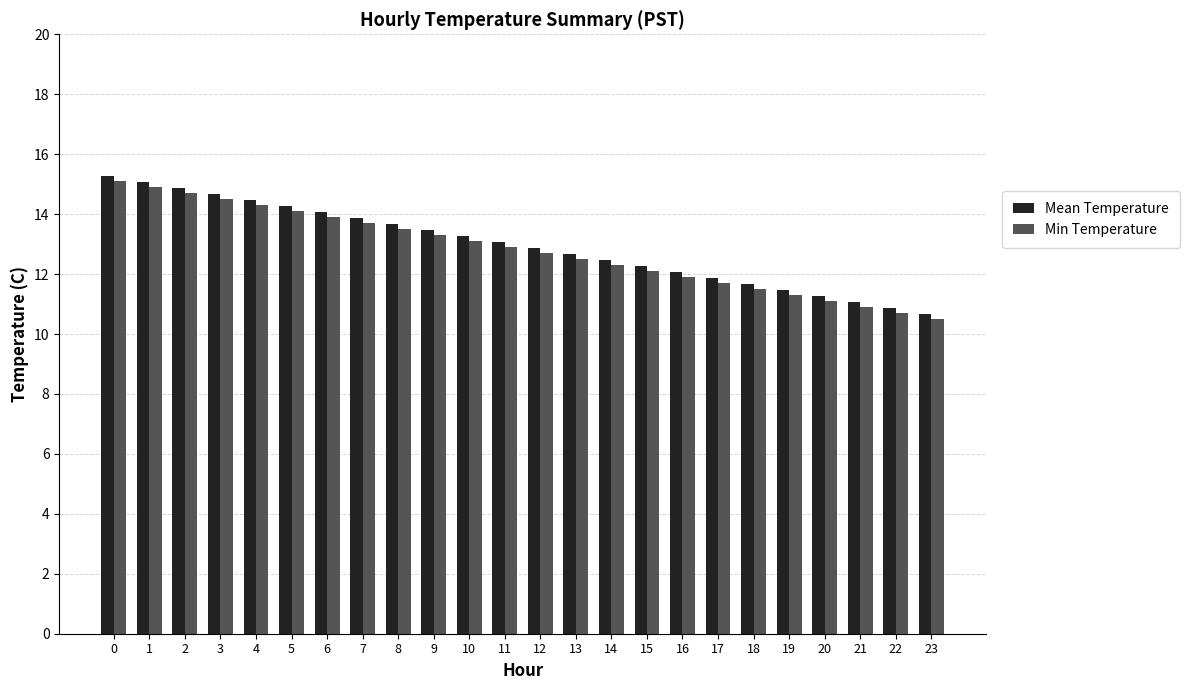

What is the value of the Min Temperature bar at the 1st from the left?

15.1